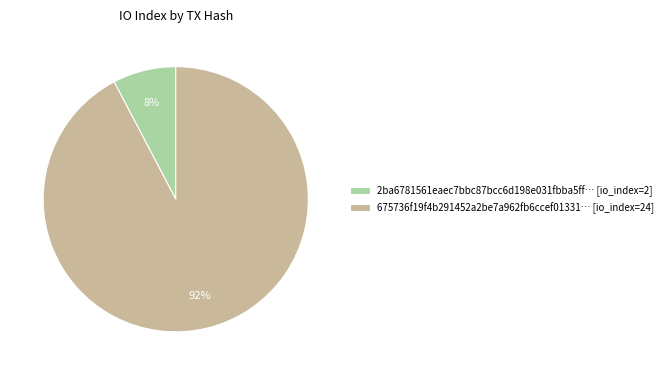

How many slices are in this pie chart?

2